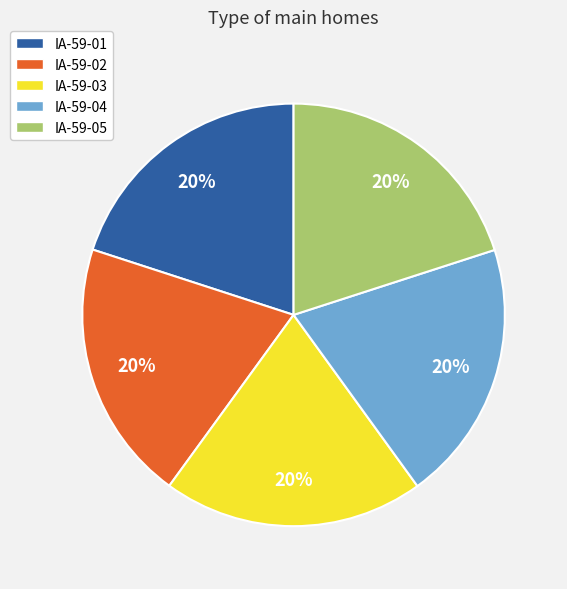

To the nearest percent, what is the average slice percentage?

20%